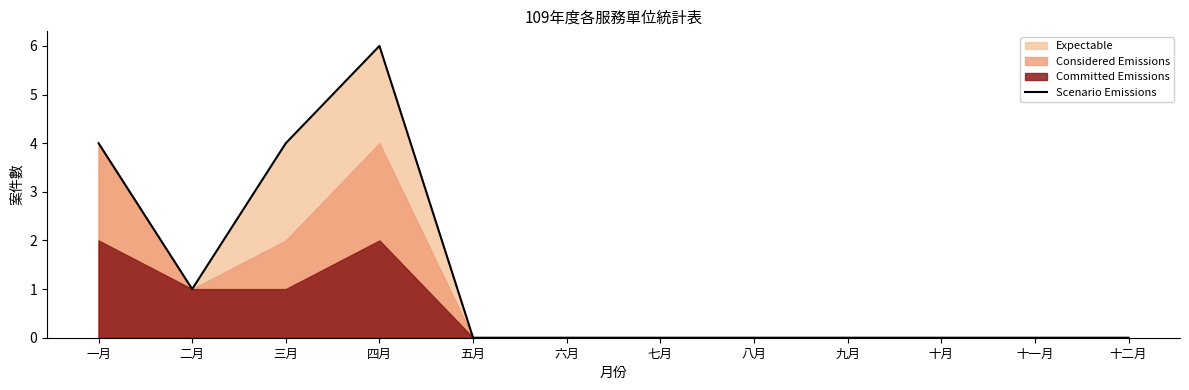

At which category does the chart reach its minimum across all series?

五月